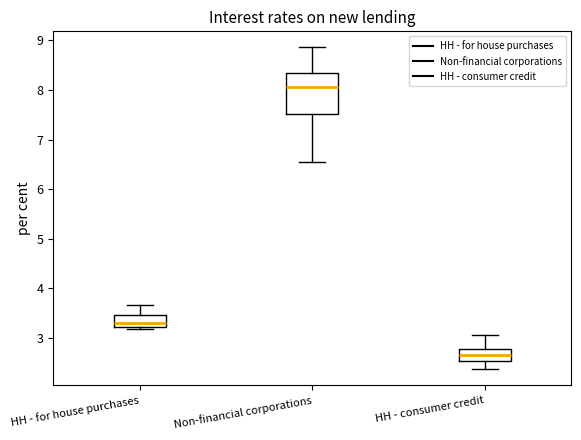

Which box's median line is the lowest?

HH - consumer credit